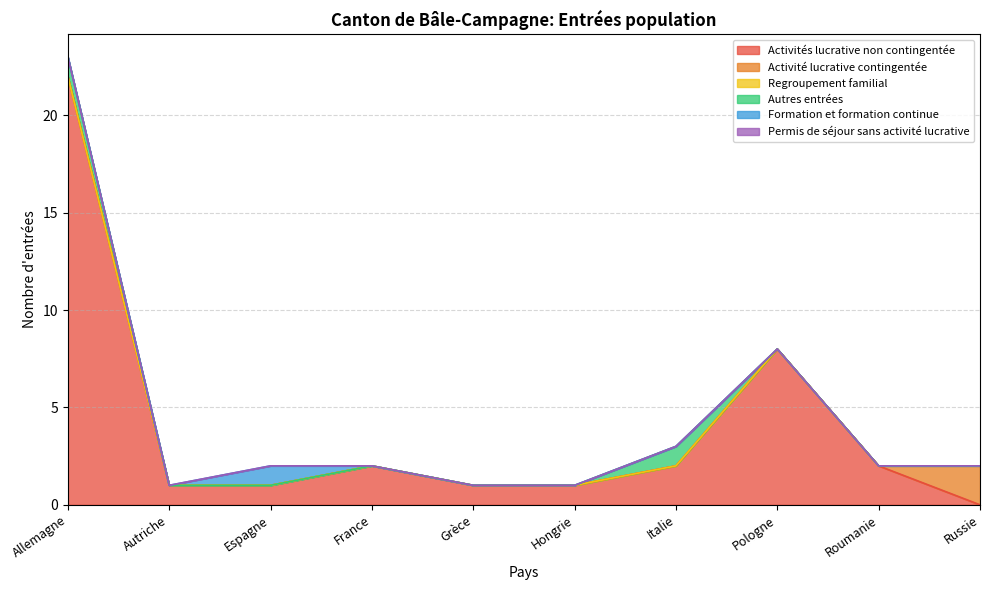

What is the total value across all series at Autriche?

1